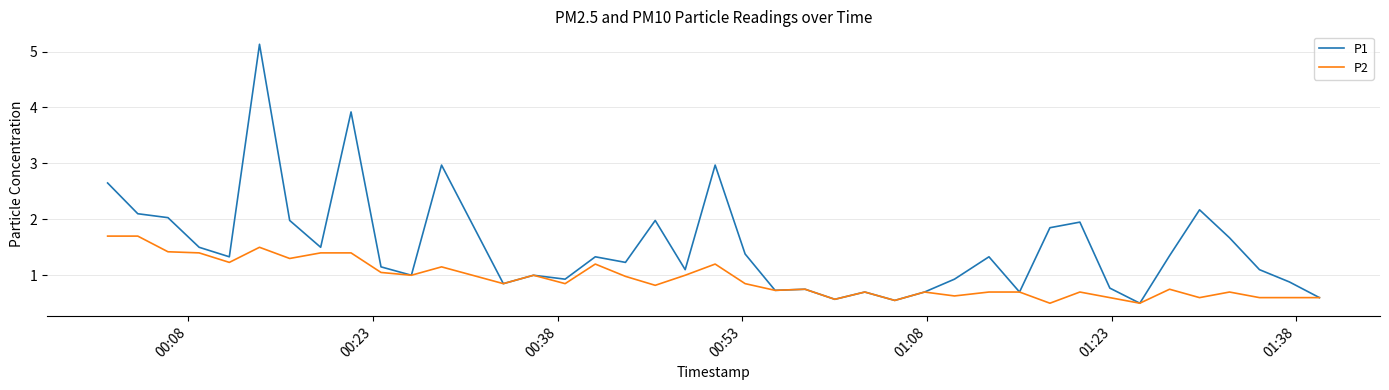

List the series in order of their peak value, lowest first.

P2, P1